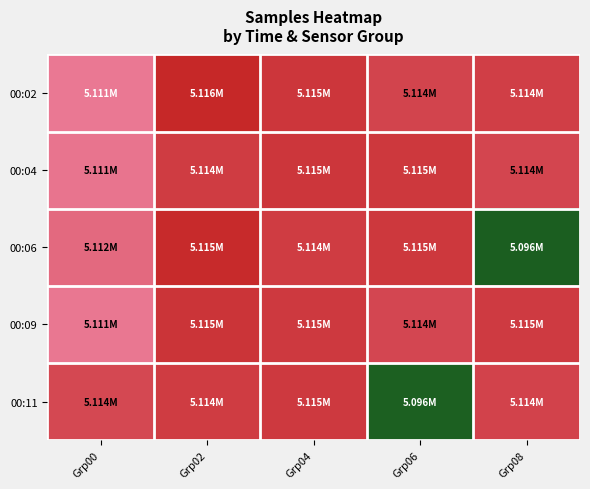

At how many categories does at least one series exceed 0?

5